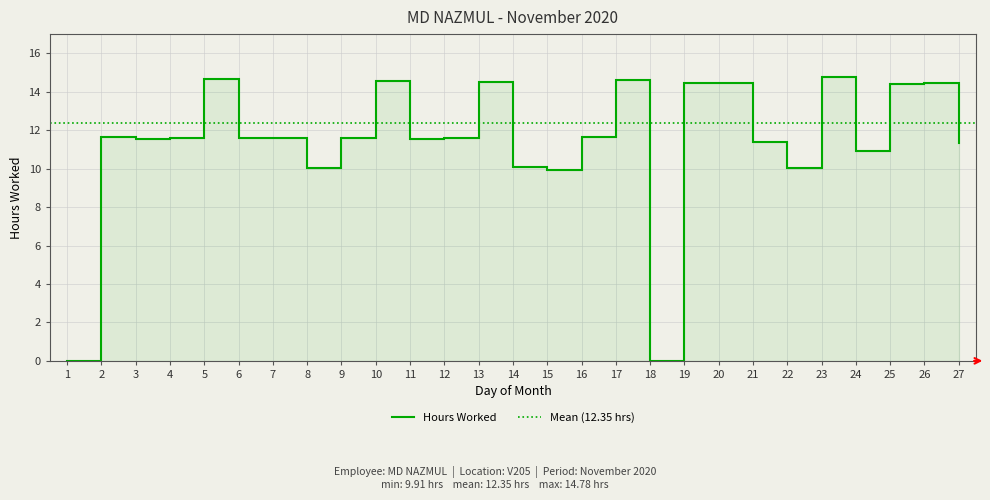

What is the sum of the values at 15 and 12?

21.5